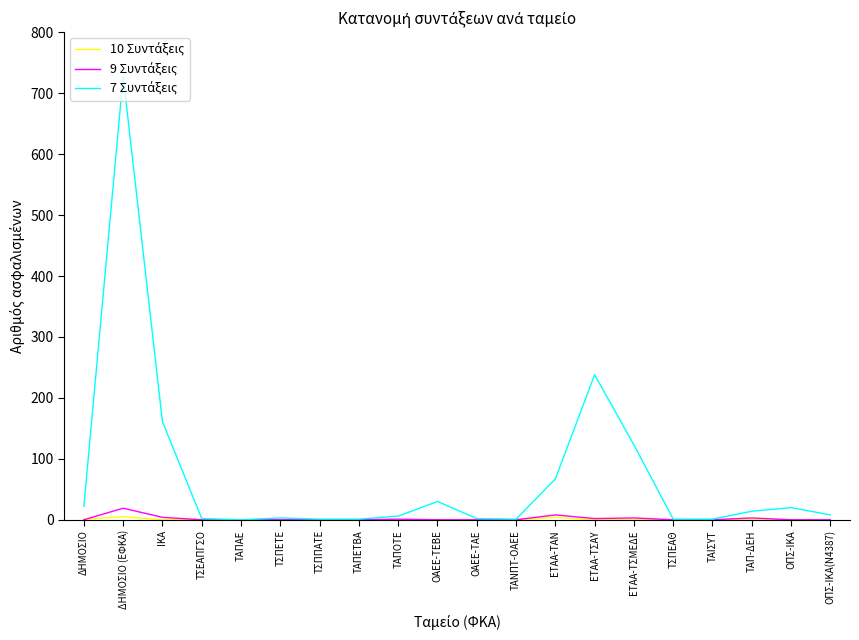

At which category is the sum across all series the highest?

ΔΗΜΟΣΙΟ (ΕΦΚΑ)